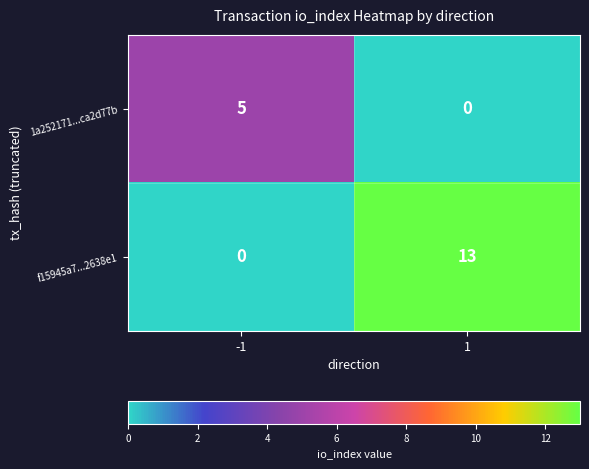

Is it true that f15945a7...2638e1 equals 18 at 1?

False